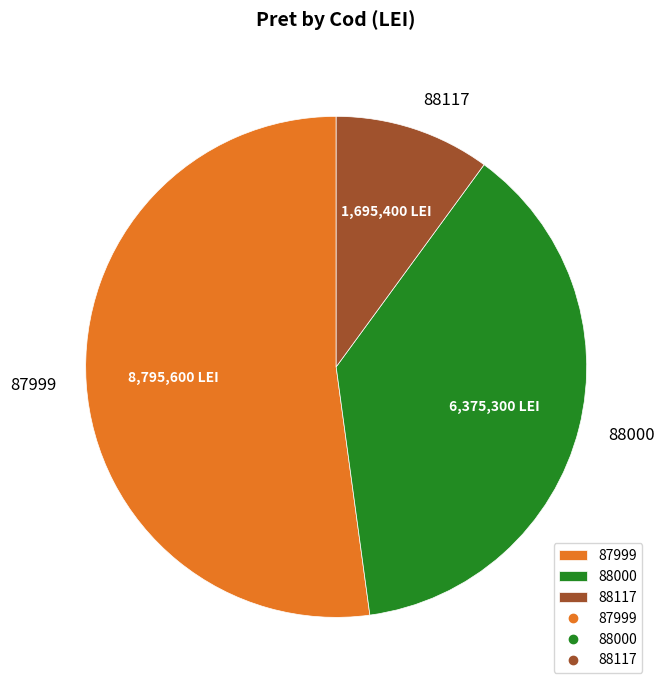

Approximately how many times larger is the value at 88000 compared to 88117?

3.8